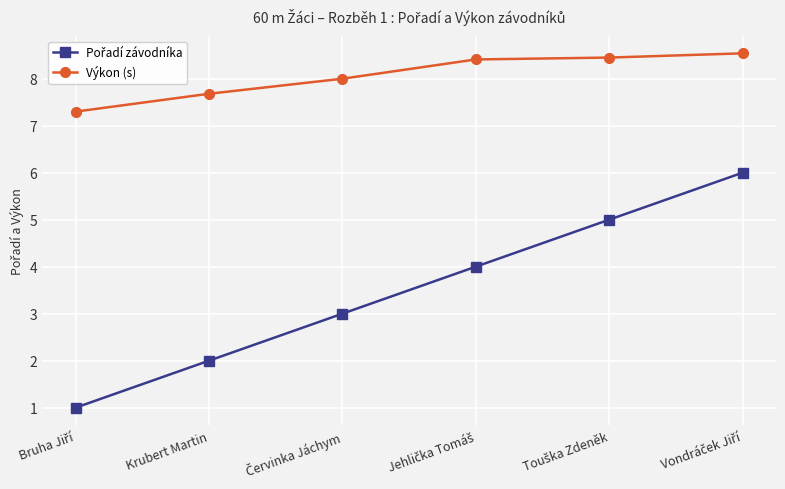

What is the sum of all Výkon (s) values?

48.4